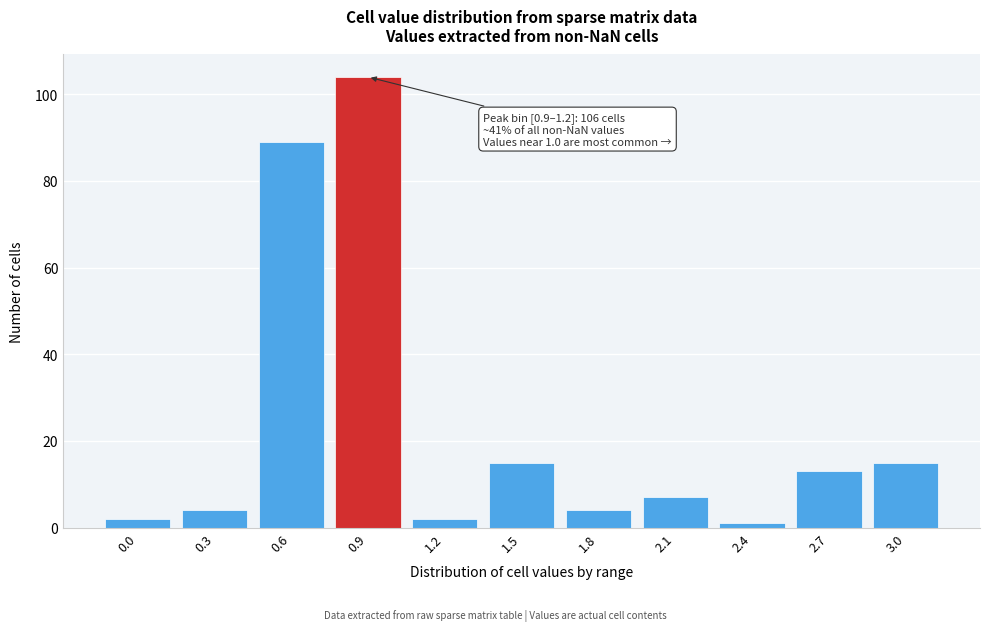

Reading left to right, list all the values displayed in this chart.

0.0=2	0.3=4	0.6=89	0.9=104	1.2=2	1.5=15	1.8=4	2.1=7	2.4=1	2.7=13	3.0=15